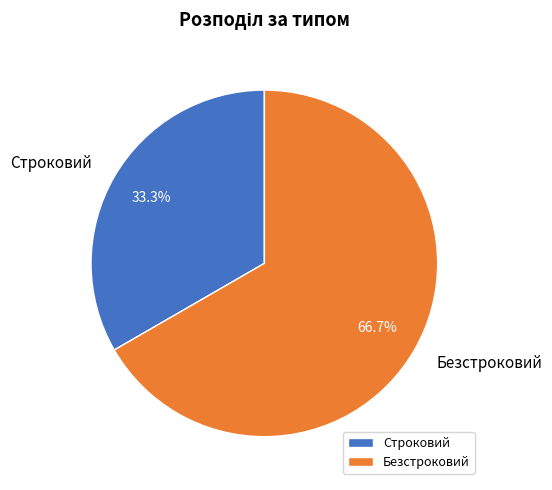

To the nearest percent, what is the combined percentage of Безстроковий and Строковий?

100%